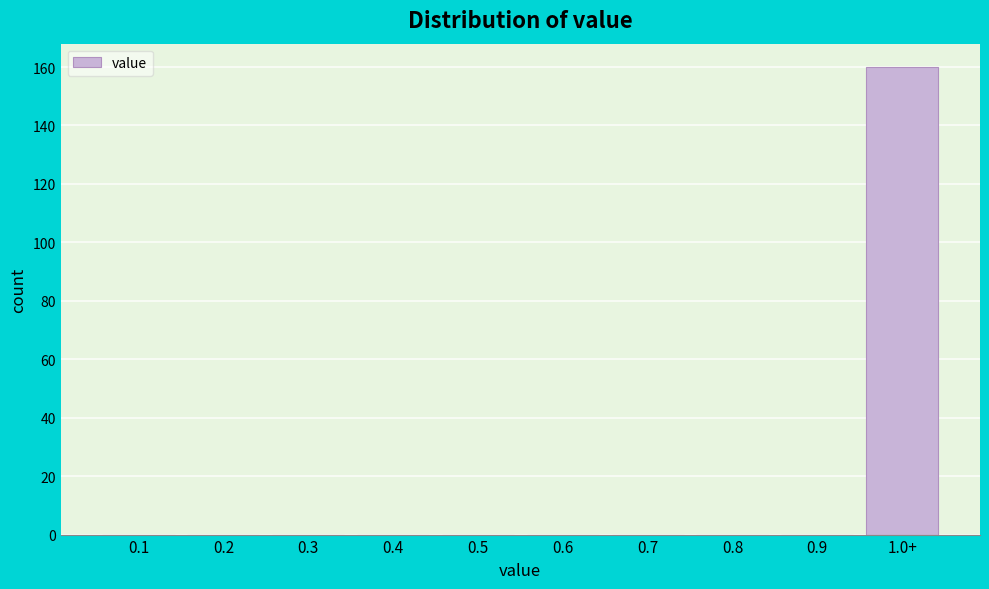

Reading right to left, extract all data points from this chart.

1.0+=160	0.9=0	0.8=0	0.7=0	0.6=0	0.5=0	0.4=0	0.3=0	0.2=0	0.1=0